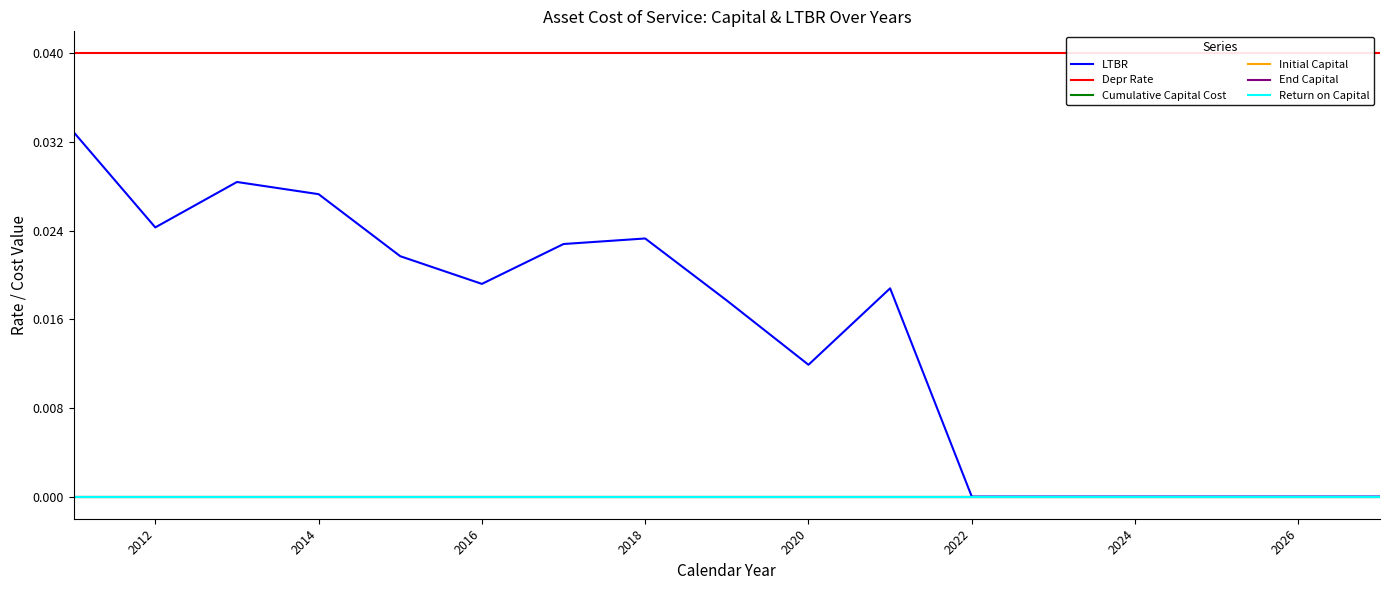

True or false: Initial Capital has more than 0 points higher than both neighbors.

False